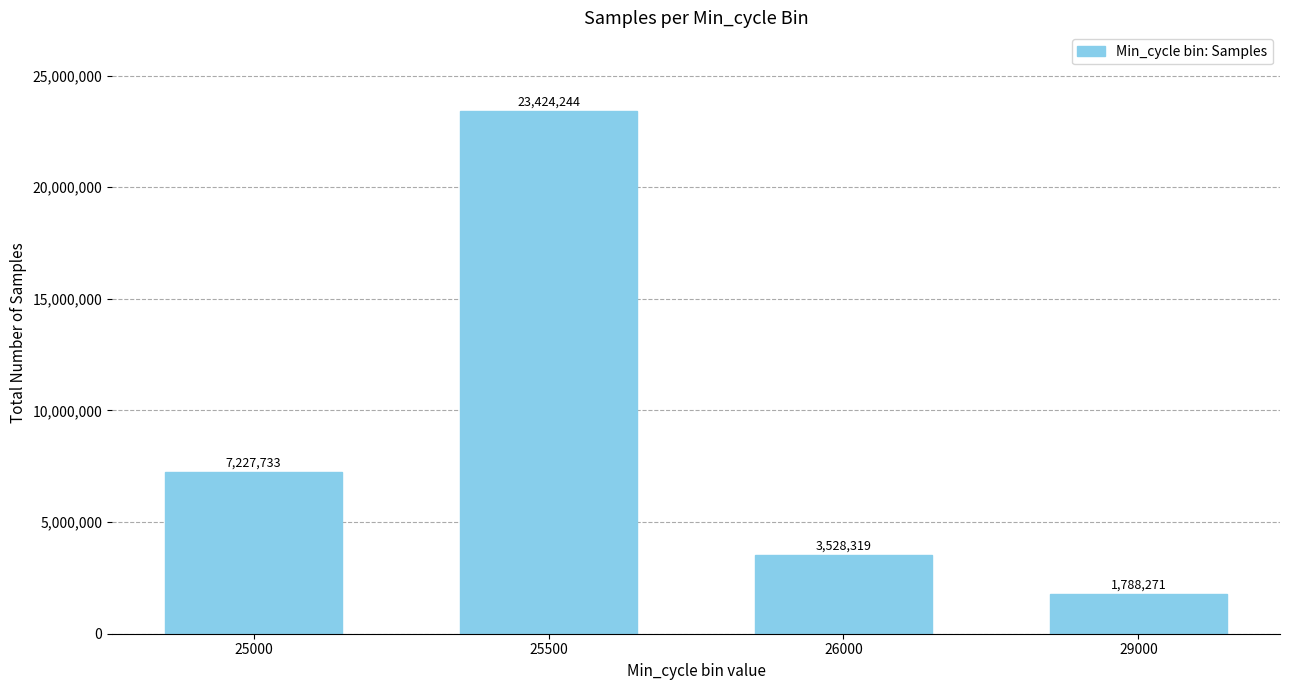

Reading right to left, transcribe all the data shown in this chart.

1788271	3528319	23424244	7227733